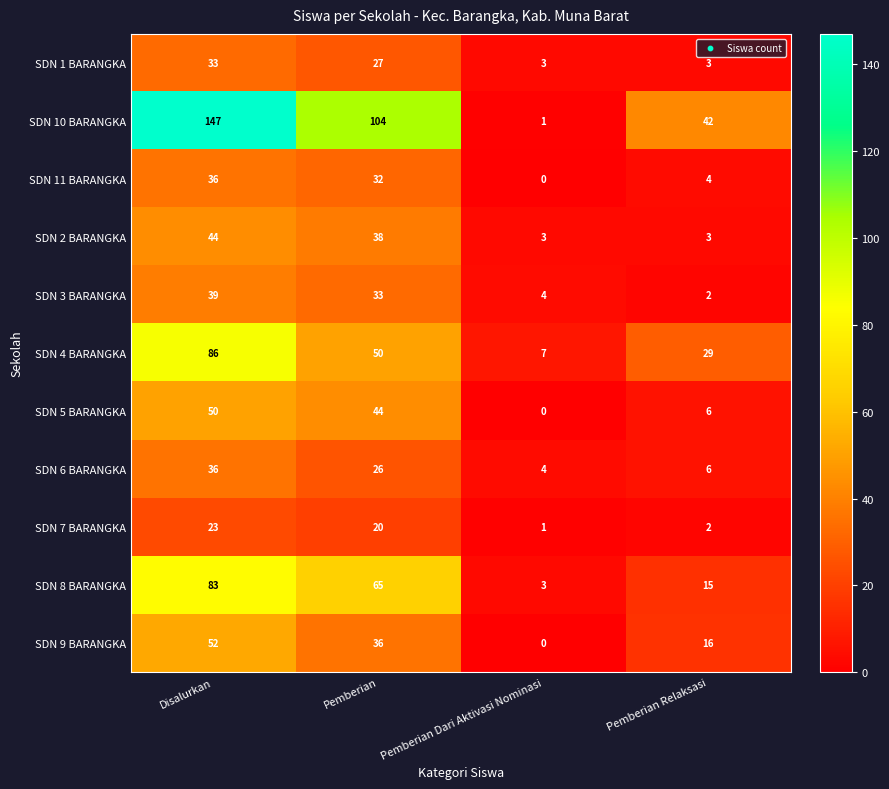

List the labels in order of SDN 8 BARANGKA value, smallest first.

Pemberian Dari Aktivasi Nominasi, Pemberian Relaksasi, Pemberian, Disalurkan